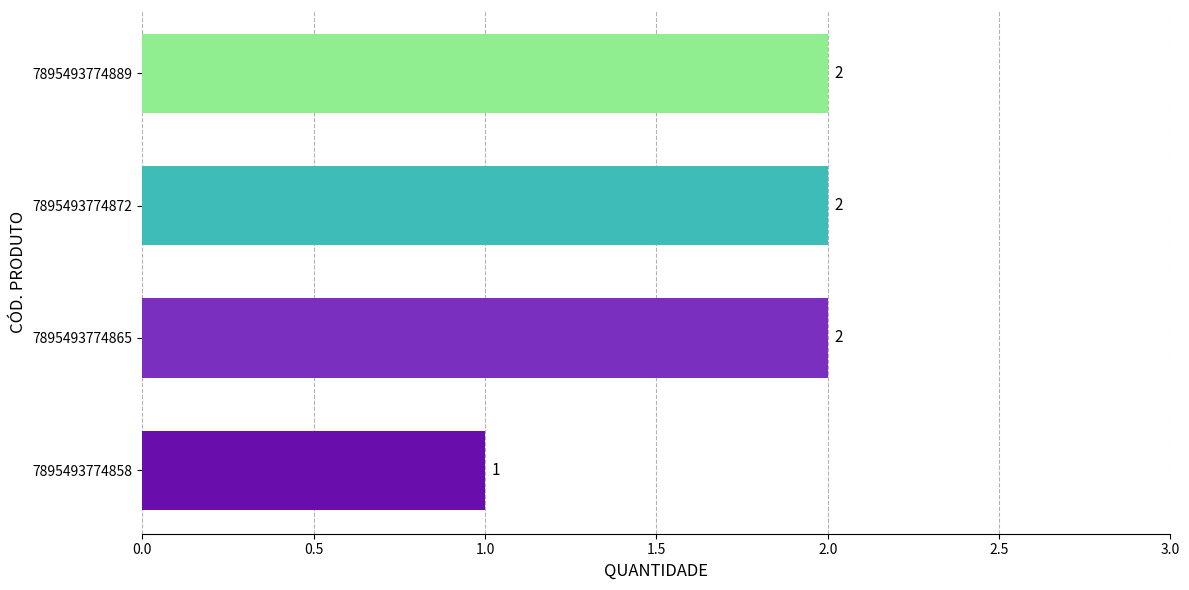

How many series are shown in this chart?

1